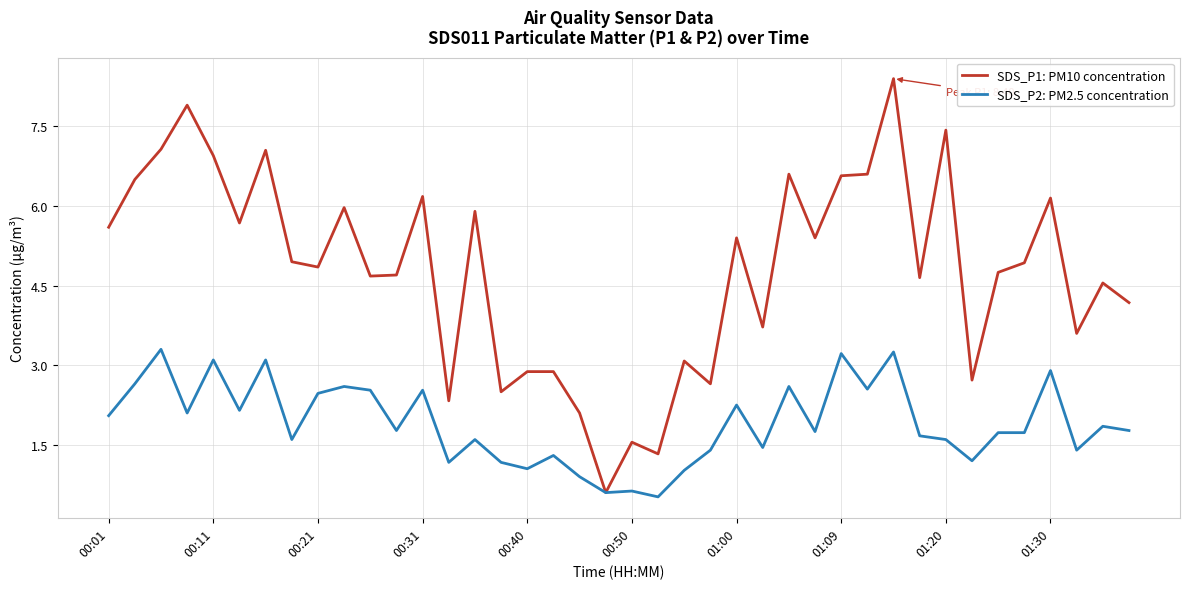

What is the minimum value for SDS_P2: PM2.5 concentration?

0.5